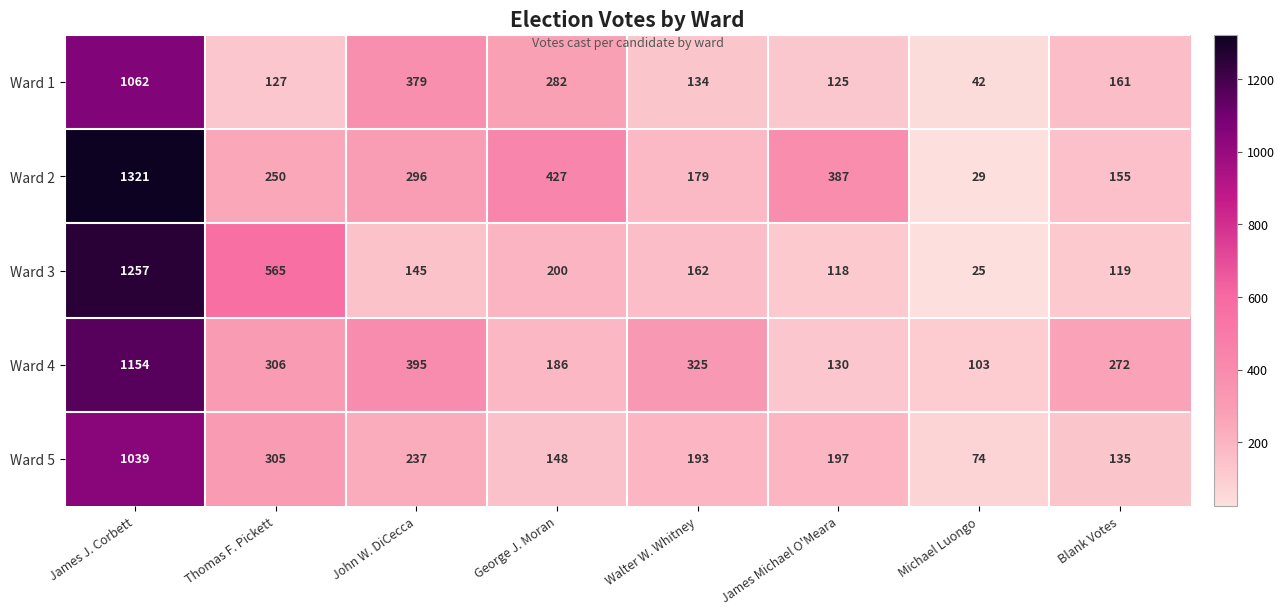

At James Michael O'Meara, list the series in order from largest to smallest.

Ward 2, Ward 5, Ward 4, Ward 1, Ward 3